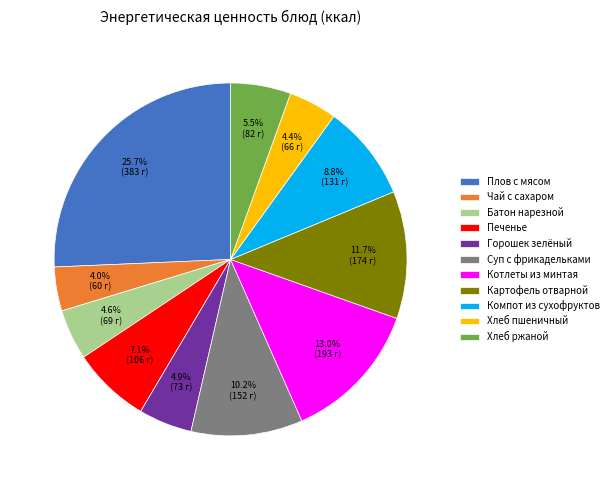

True or false: Картофель отварной accounts for 12% of the total.

True